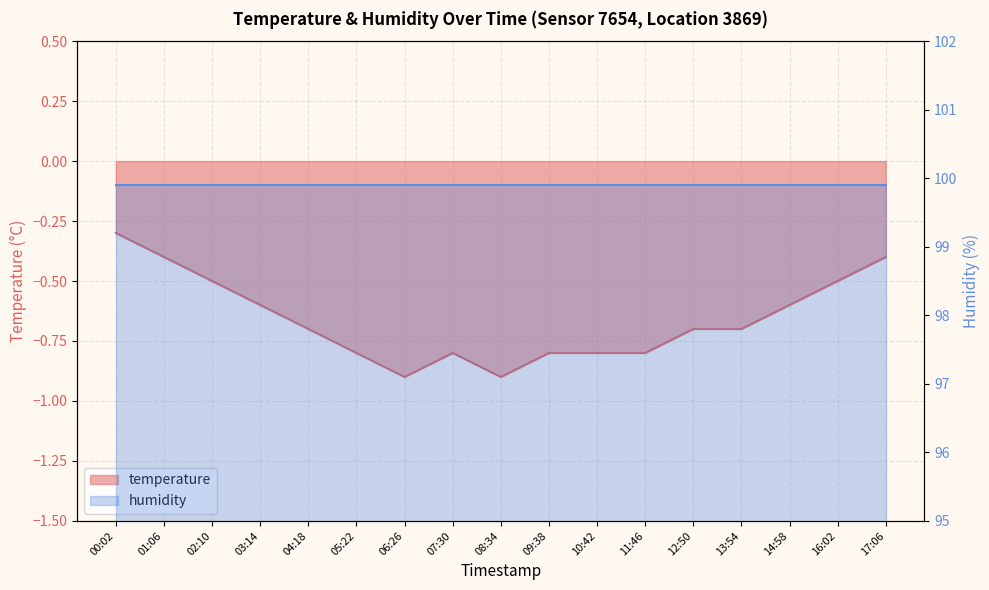

Rank the categories by value from highest to lowest.

00:02, 01:06, 17:06, 02:10, 16:02, 03:14, 14:58, 04:18, 12:50, 13:54, 05:22, 07:30, 09:38, 10:42, 11:46, 06:26, 08:34